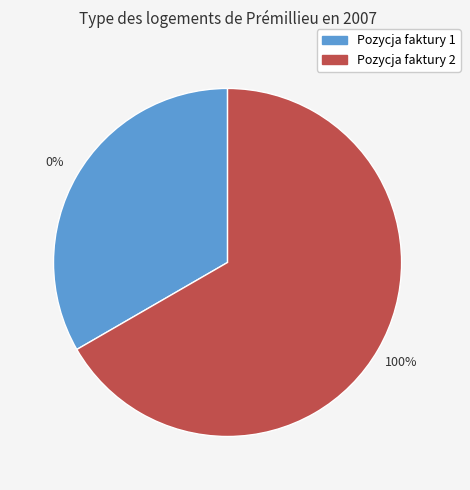

Rank the categories by value from lowest to highest.

1, 2